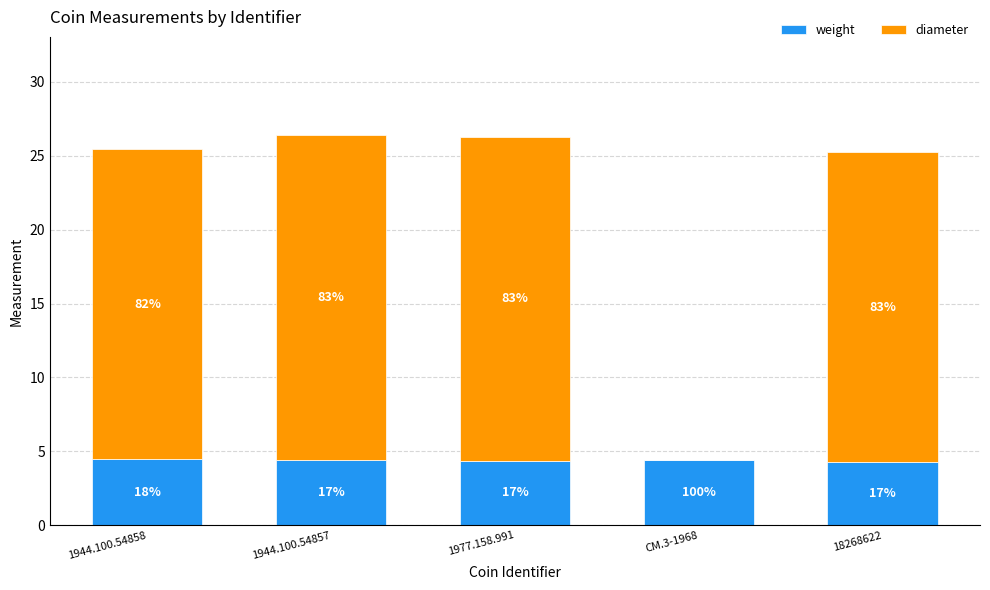

List the series in order of their peak value, highest first.

diameter, weight